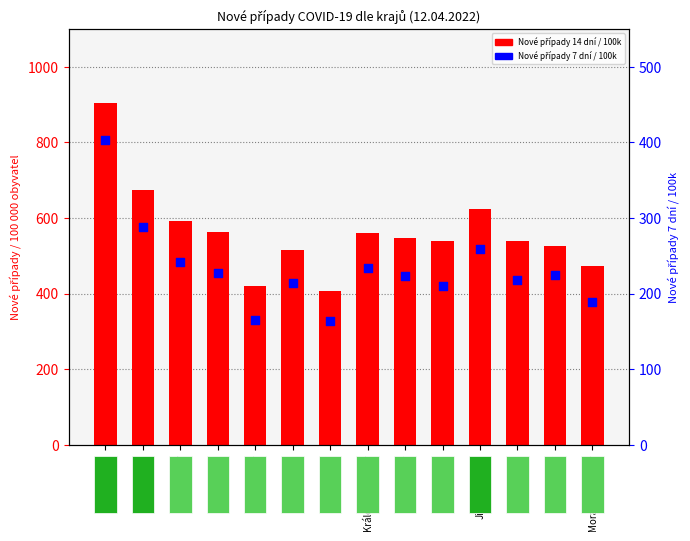

What are all the series names shown in the legend?

Nové případy 14 dní / 100k, Nové případy 7 dní / 100k